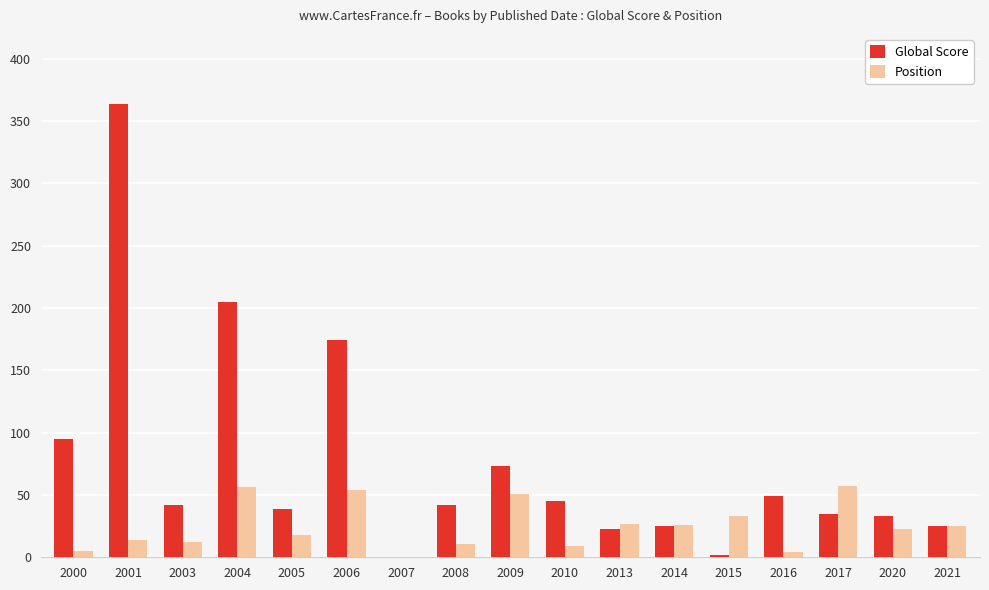

What is the sum of the Global Score values at 2009 and 2005?

112